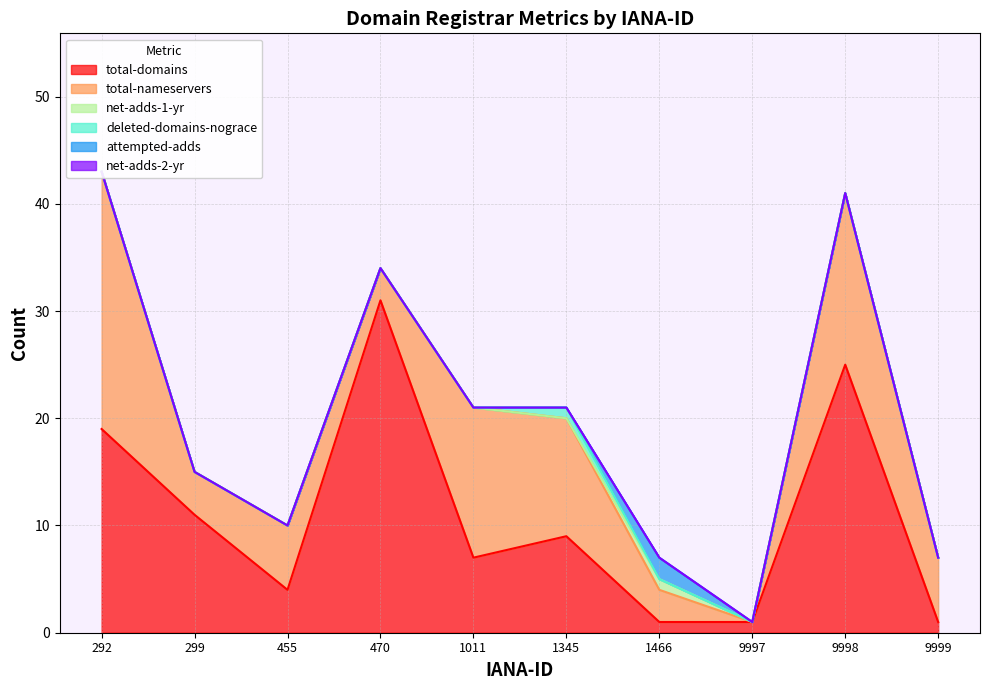

True or false: deleted-domains-nograce and total-nameservers cross at least once.

False